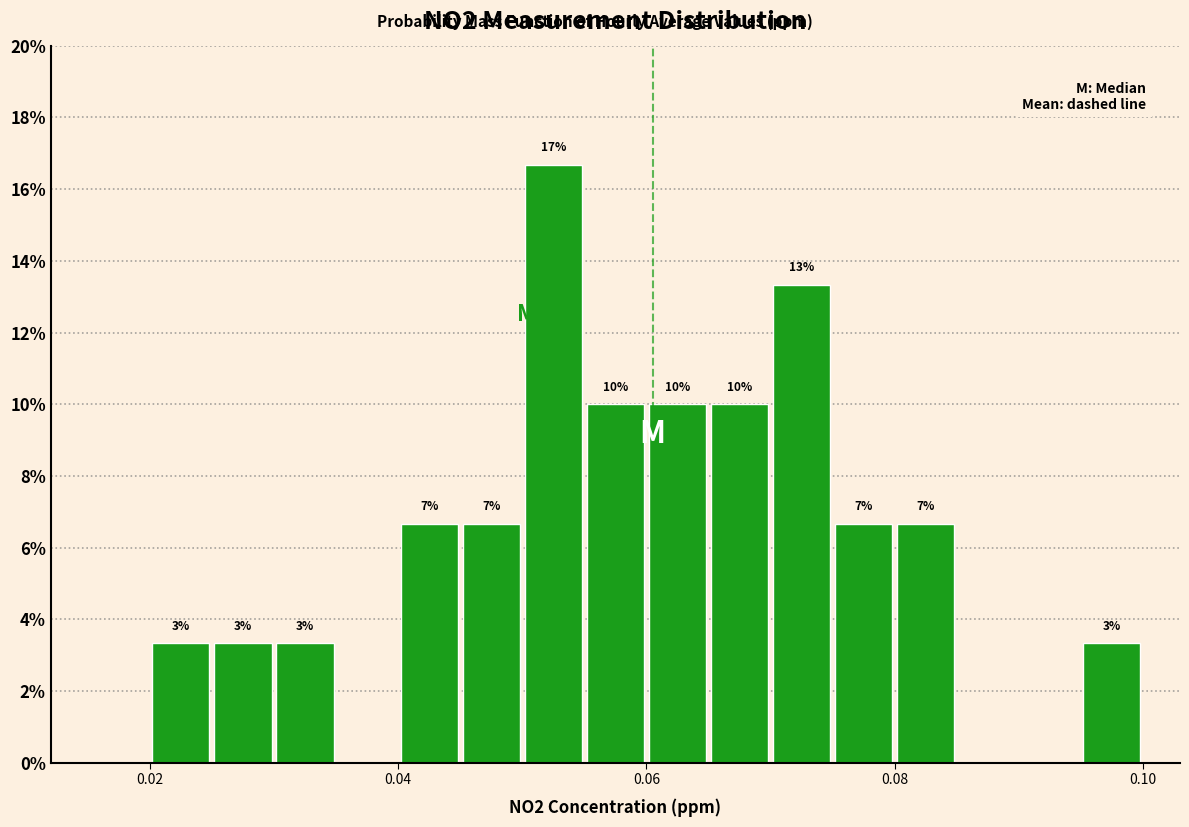

Around what value on the x-axis is the tallest bar? Give the approximate position of its centre, as read against the axis.

0.052